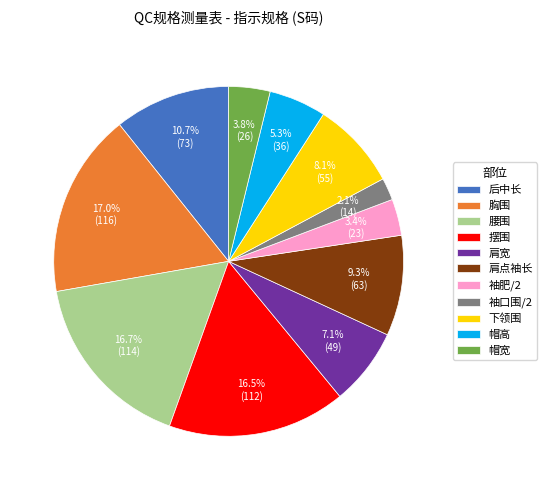

To the nearest percent, what is the average slice percentage?

9%